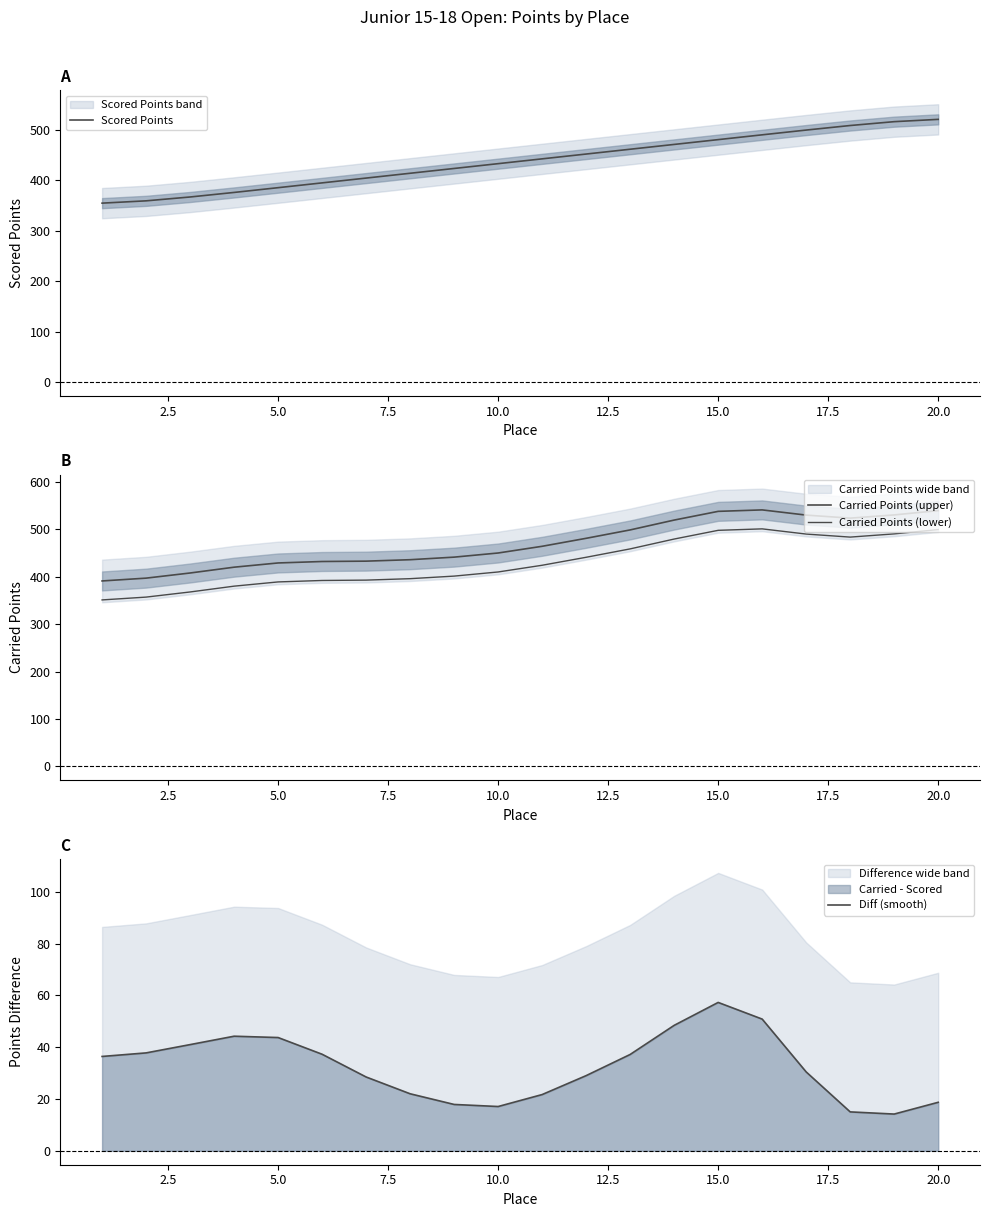

Is this an area chart (filled region under the line)?

No